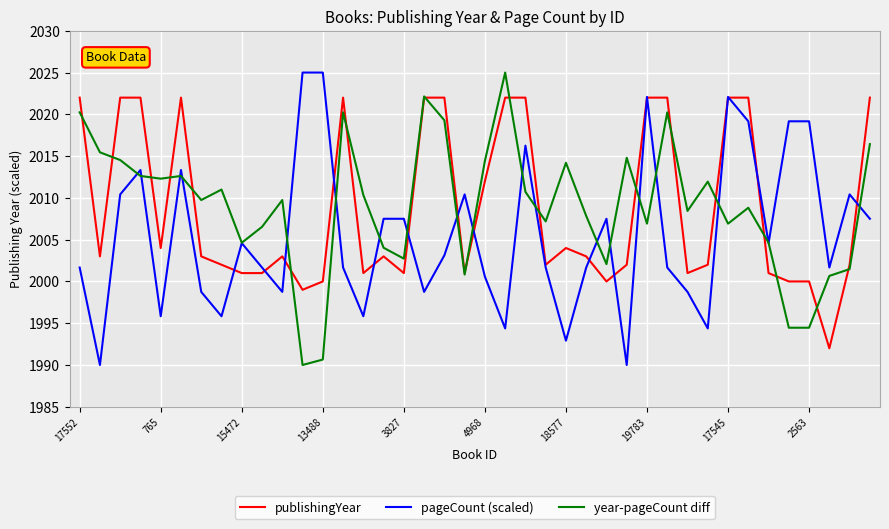

What is the greatest value displayed?

2025.0